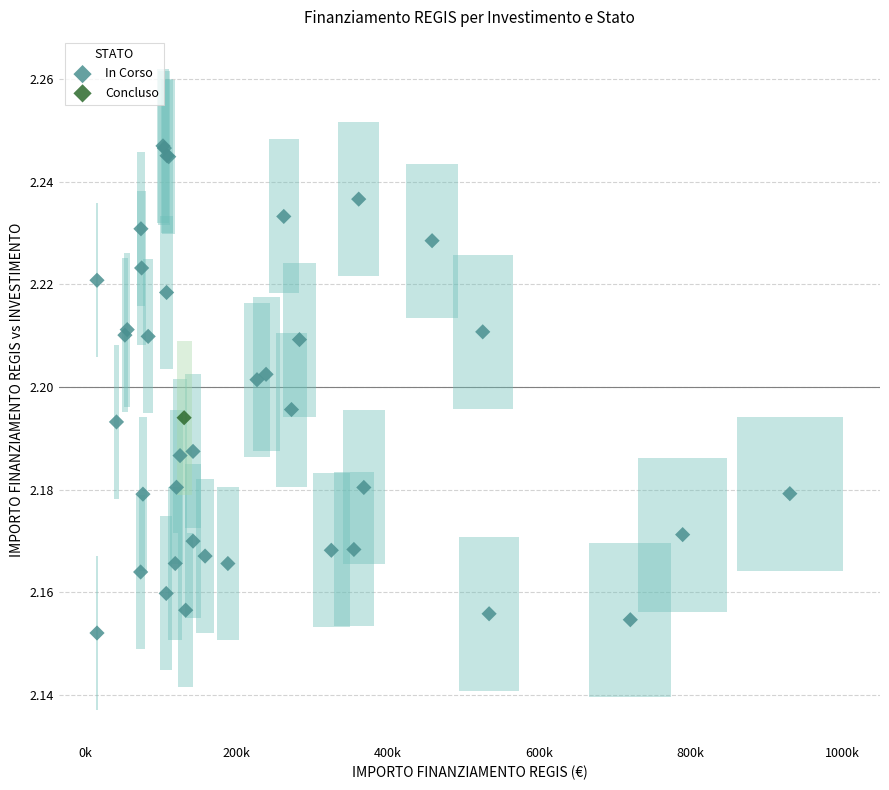

What are all the series names shown in the legend?

In Corso, Concluso